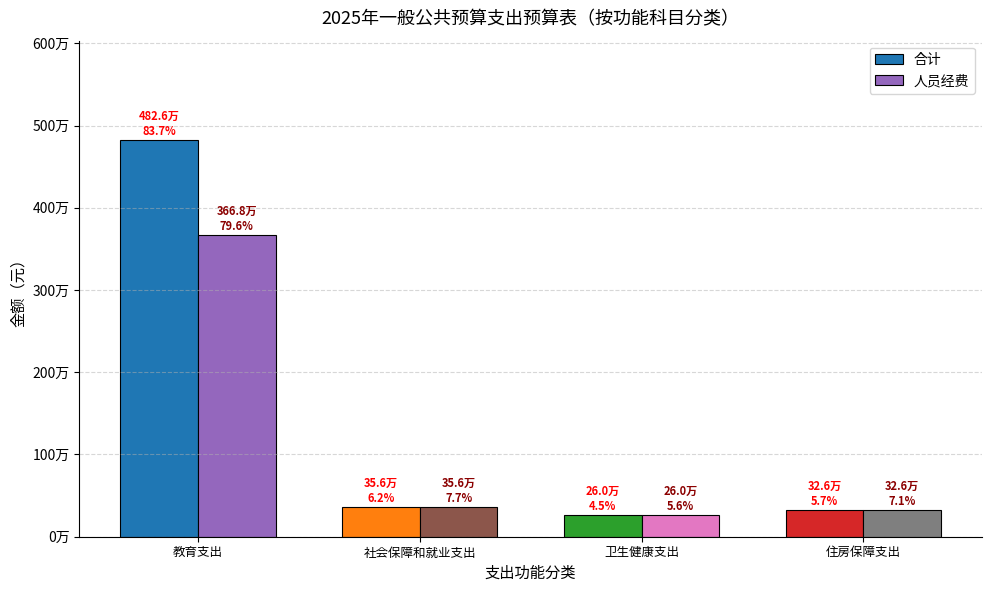

What value does the 人员经费 series have at 卫生健康支出?

260354.5